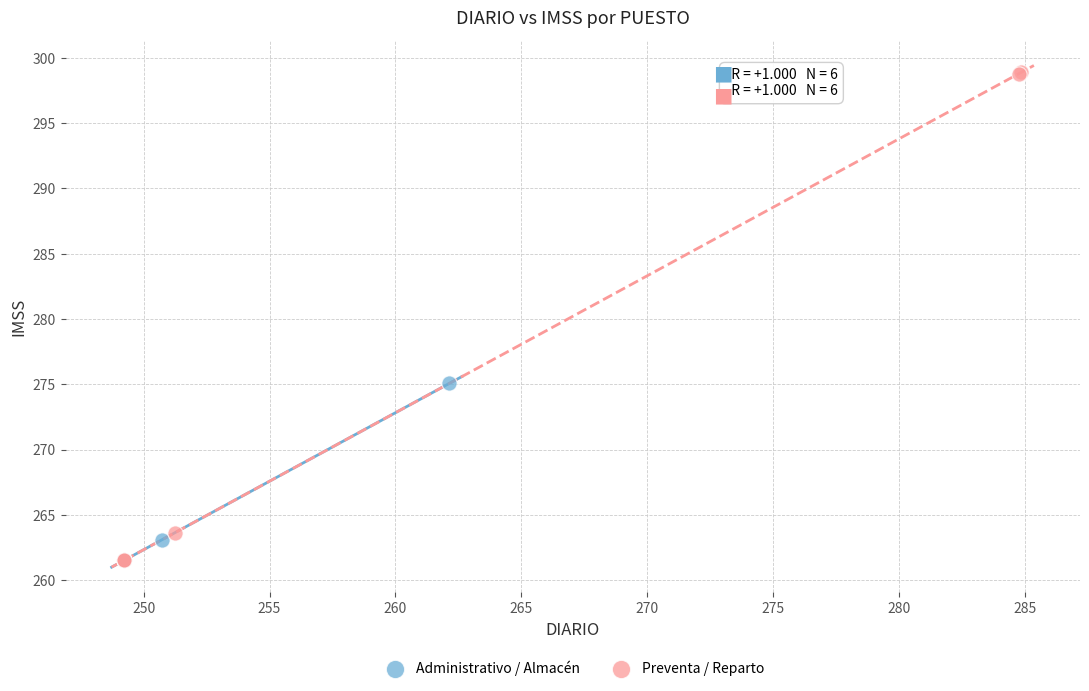

Which series reaches the maximum Y coordinate?

Preventa / Reparto